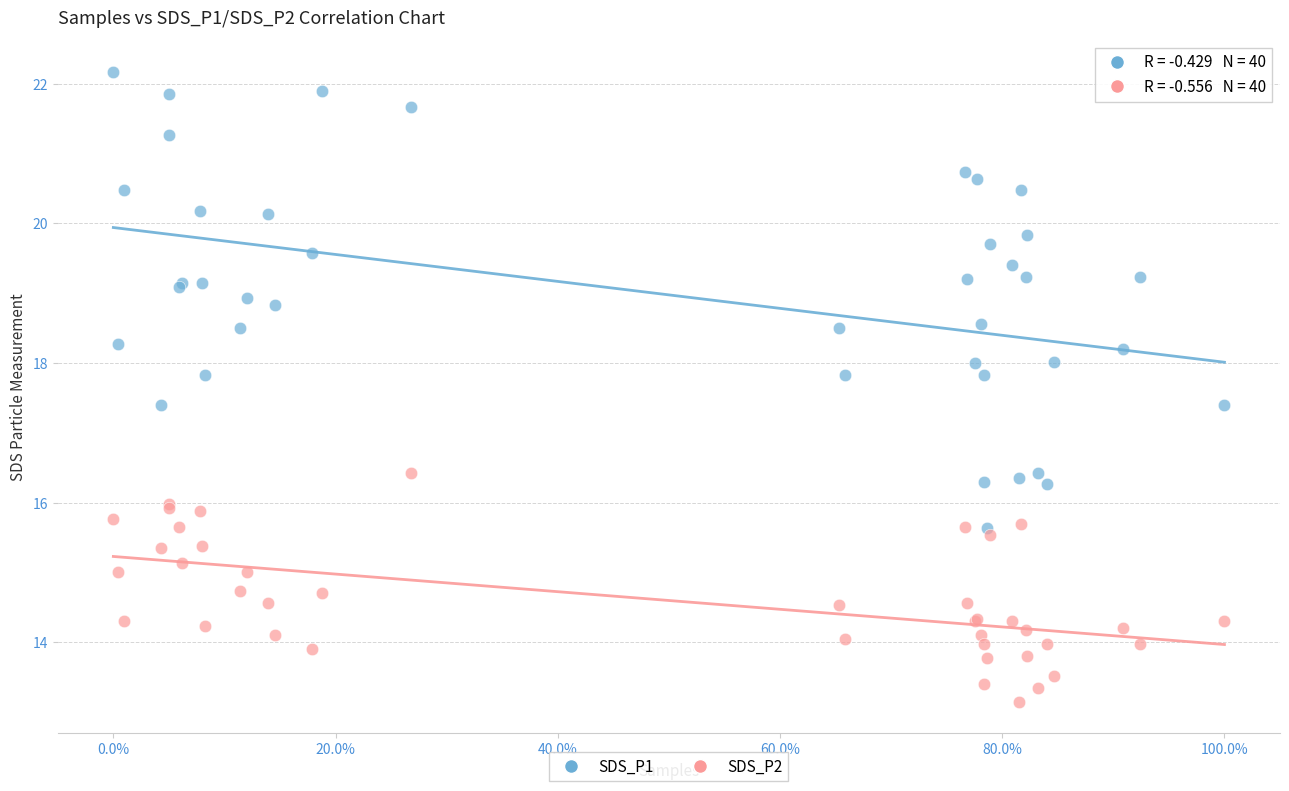

Which series contains the lowest Y value?

SDS_P2